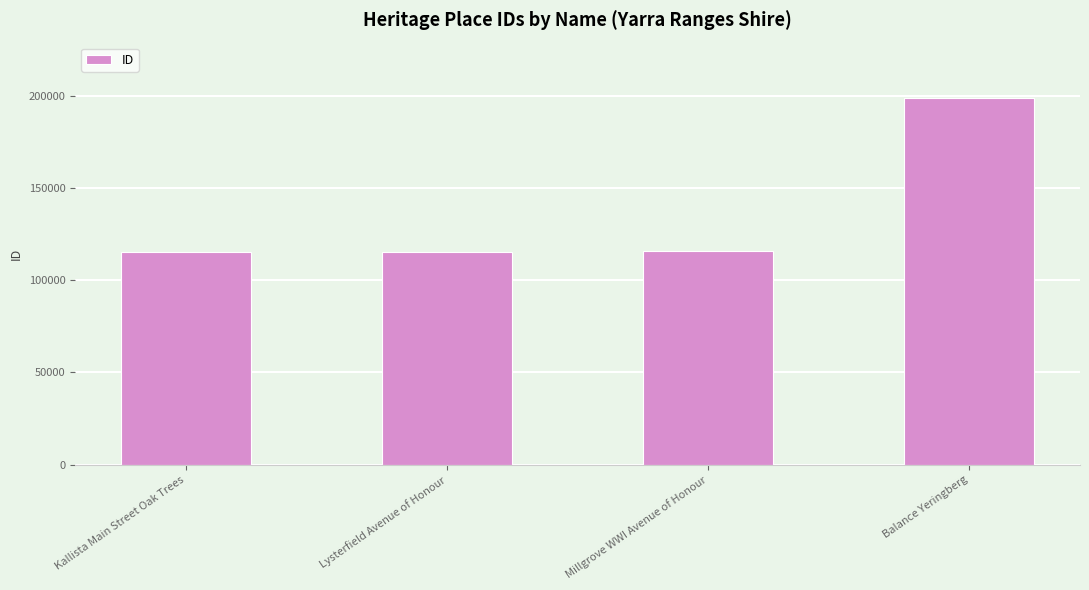

What is the value of the 2nd bar from the left?

115504